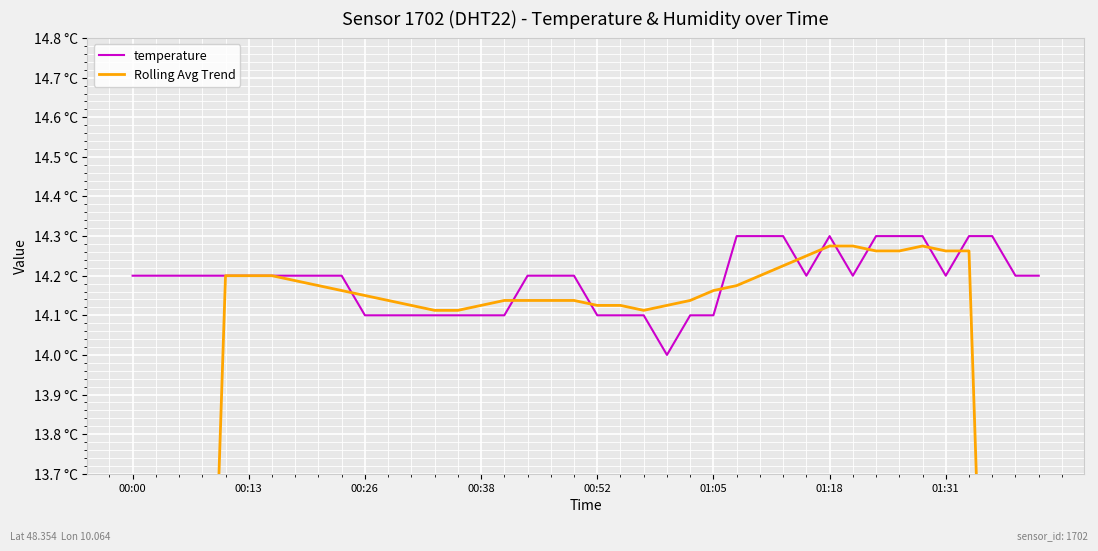

Count the temperature values in the range 14 to 15.

40